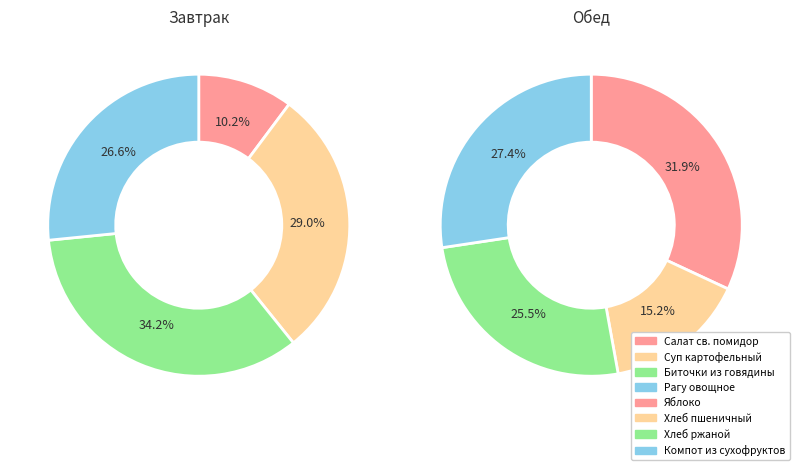

Is Суп картофельный с макаронными изделиями the majority of the pie?

No